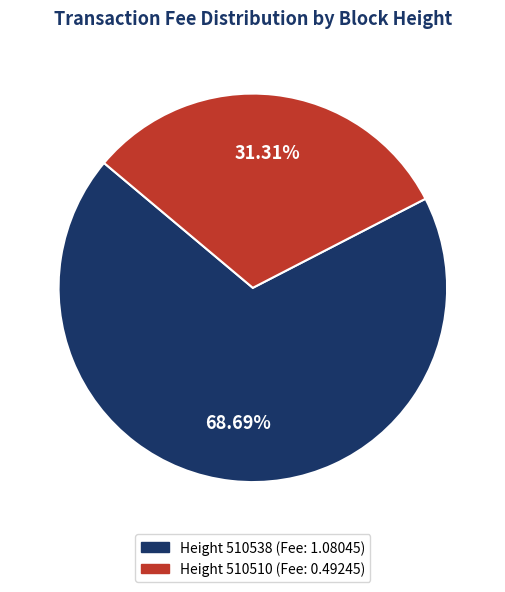

Is there any slice that represents more than half of the pie?

Yes